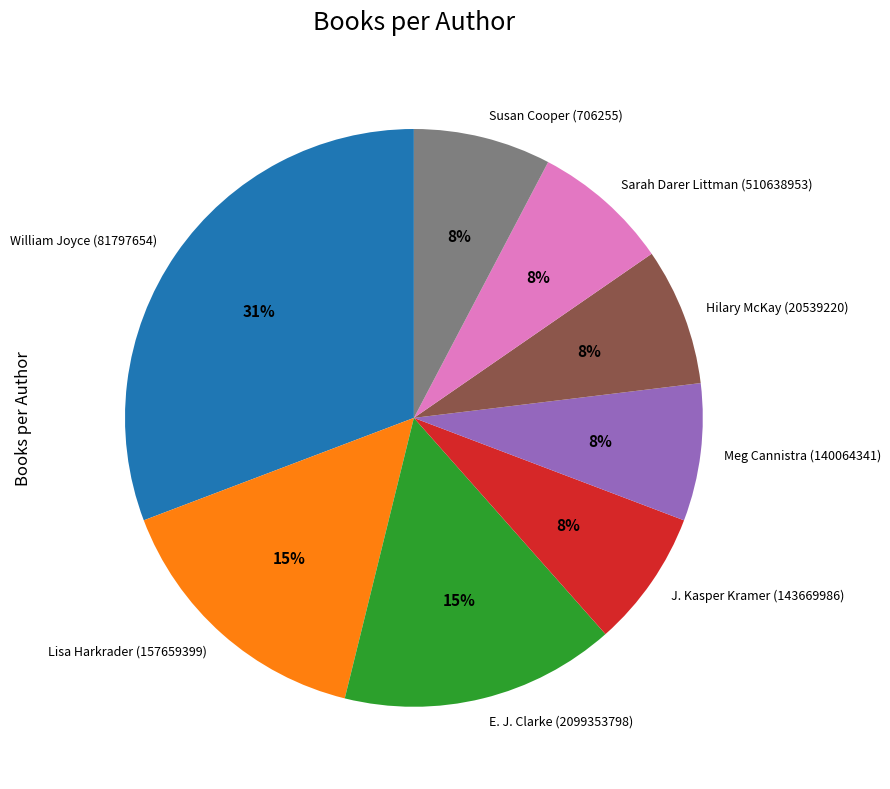

What is the ratio of the value at Meg Cannistra (140064341) to the value at Lisa Harkrader (157659399)?

0.5